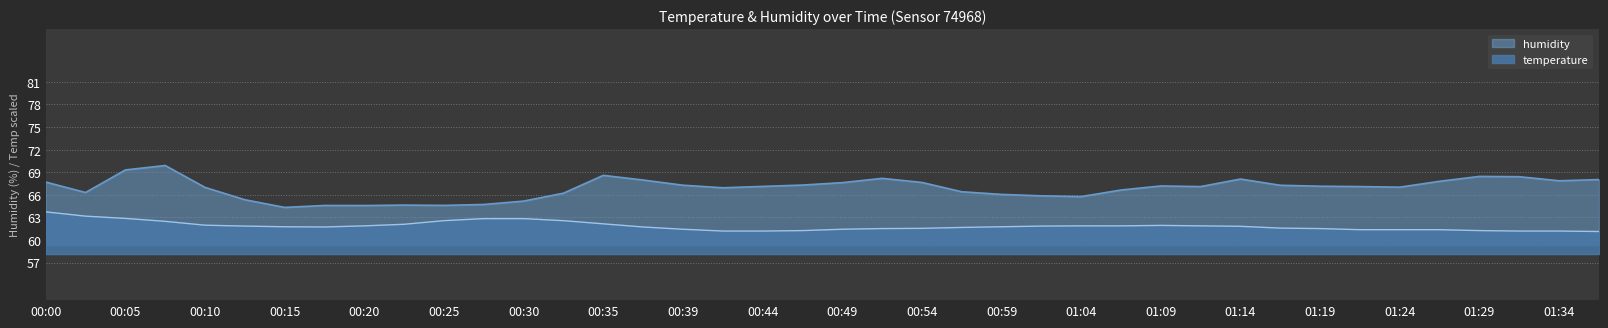

The humidity series shows 116.4 at 00:08. True or false?

False